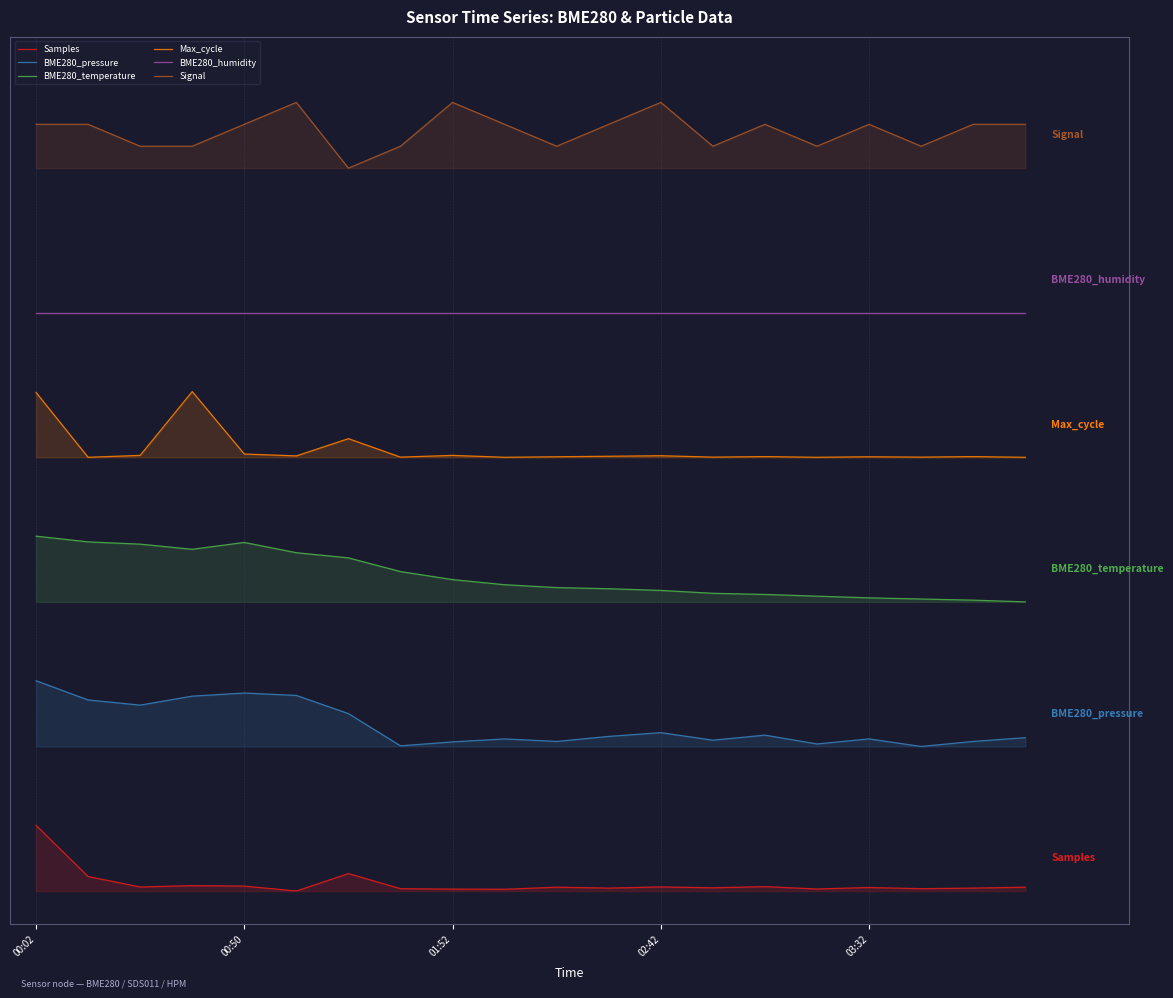

Rank the series by their maximum value, from highest to lowest.

Signal, BME280_humidity, Max_cycle, BME280_temperature, BME280_pressure, Samples